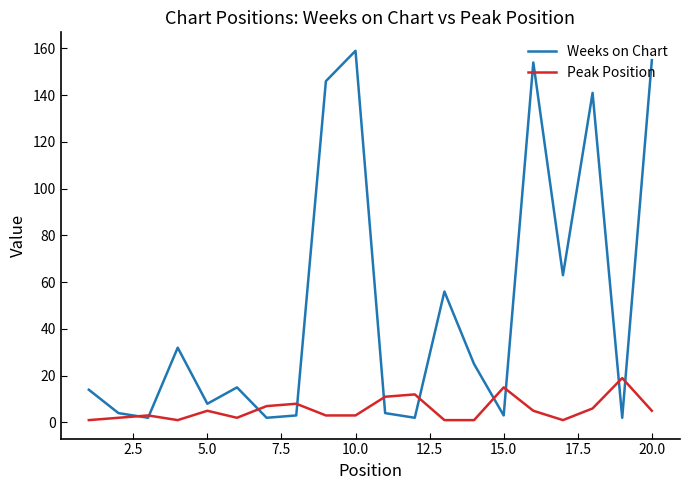

List the series in order of their overall mean, highest first.

Weeks on Chart, Peak Position